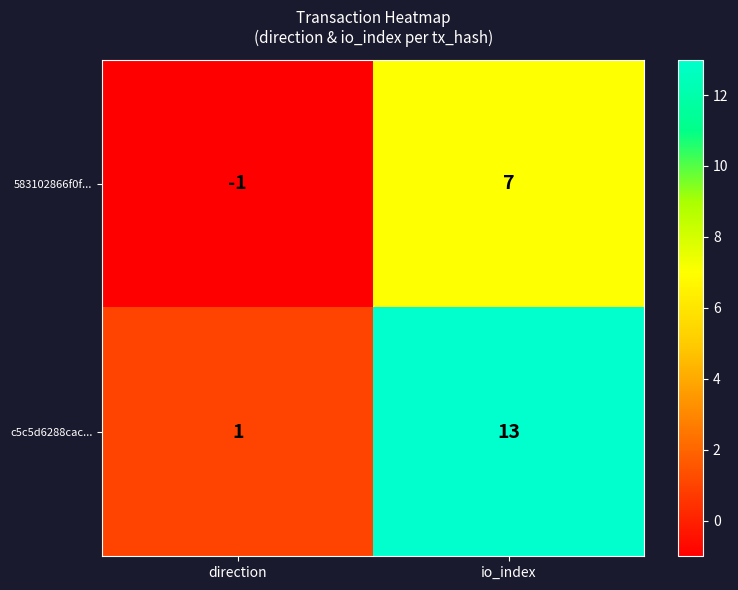

What is the difference between the c5c5d6288cac... values at direction and io_index?

12